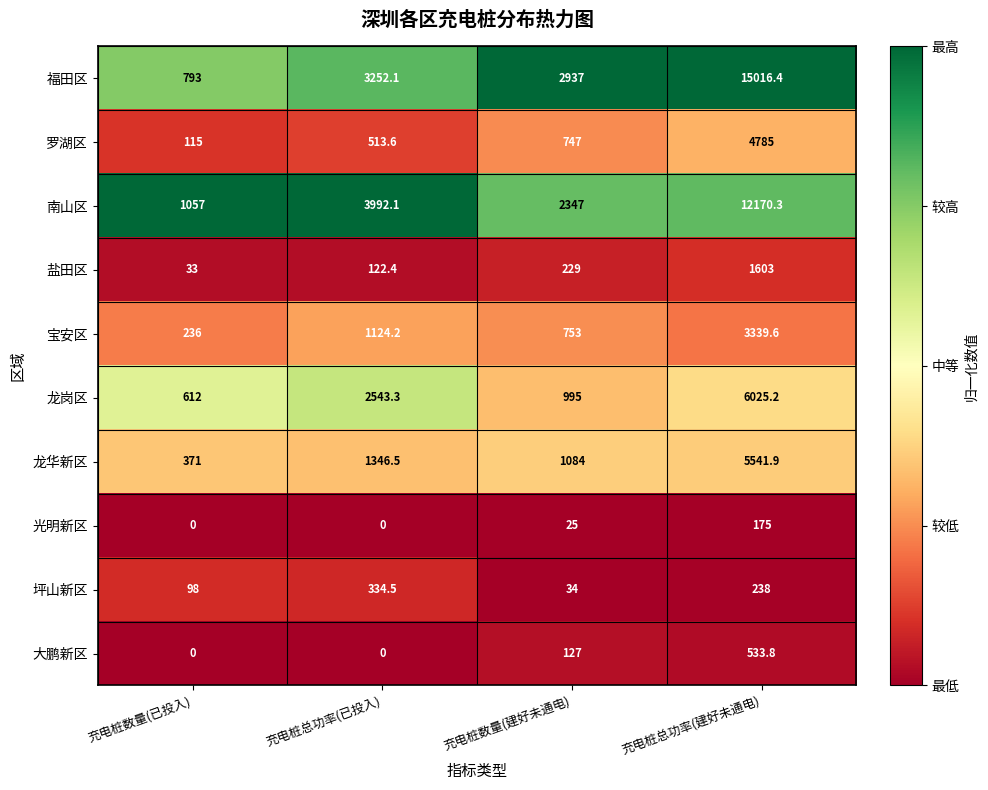

At which label does 罗湖区 reach its peak?

充电桩总功率(建好未通电)